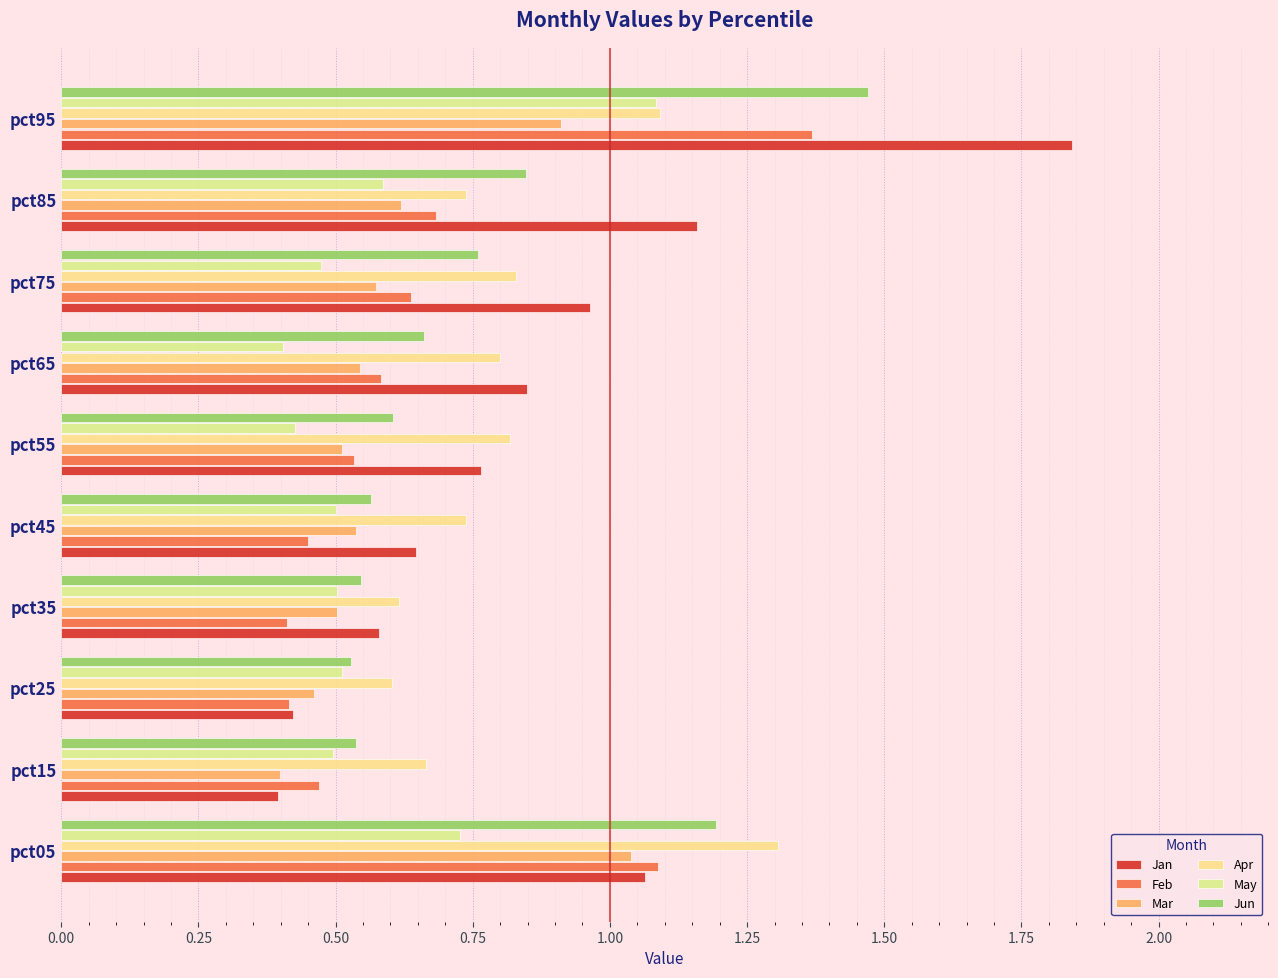

Reading left to right, what are all the values shown in this chart?

Jan: 1.1	0.4	0.4	0.6	0.6	0.8	0.8	1.0	1.2	1.8
Feb: 1.1	0.5	0.4	0.4	0.4	0.5	0.6	0.6	0.7	1.4
Mar: 1.0	0.4	0.5	0.5	0.5	0.5	0.5	0.6	0.6	0.9
Apr: 1.3	0.7	0.6	0.6	0.7	0.8	0.8	0.8	0.7	1.1
May: 0.7	0.5	0.5	0.5	0.5	0.4	0.4	0.5	0.6	1.1
Jun: 1.2	0.5	0.5	0.5	0.6	0.6	0.7	0.8	0.8	1.5